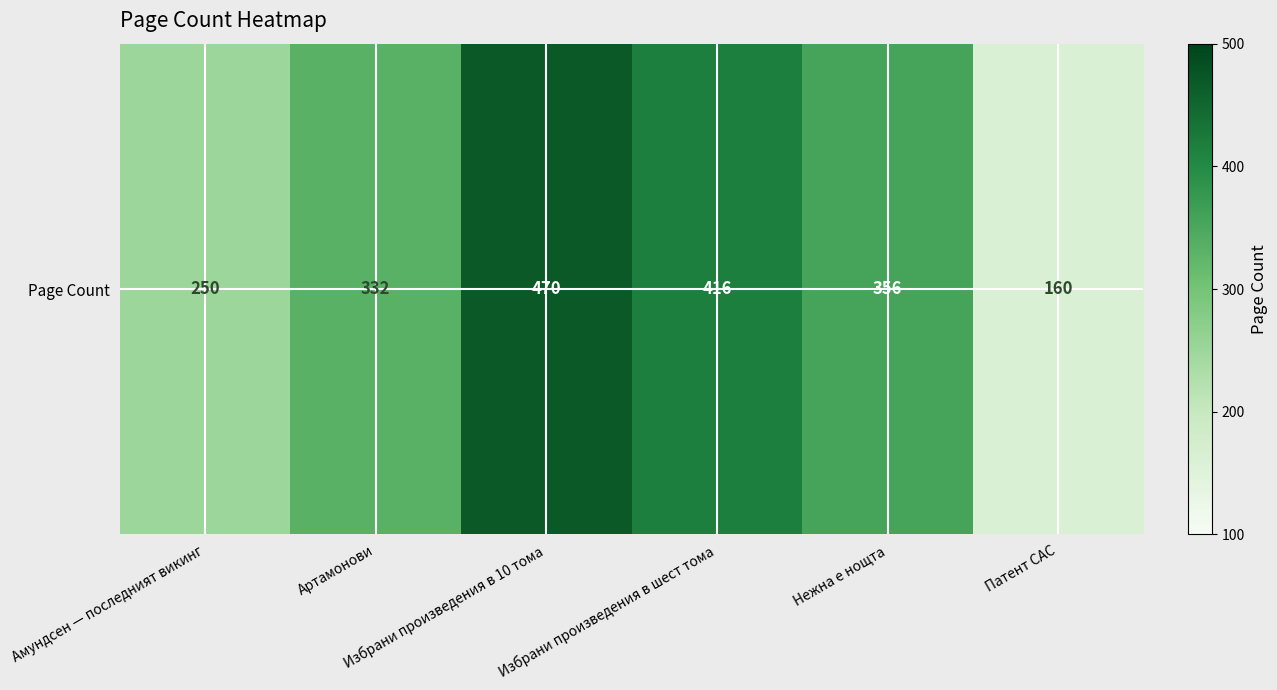

Approximately how many times larger is the value at Избрани произведения в шест тома compared to Артамонови?

1.3